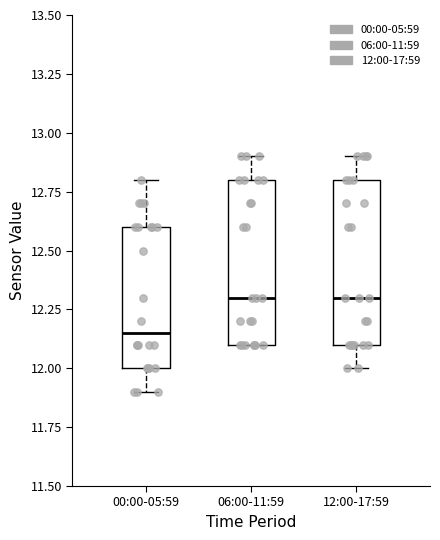

Reading left to right, transcribe this box plot: for each box, give where its median line is, the range the box spans, and where its two whiskers end, as read against the y-axis. The values are not printed on the chart, so give them approximately, as read against the axis.

00:00-05:59: median 12.15, box 12.00 to 12.60, whiskers 11.90 to 12.80
06:00-11:59: median 12.30, box 12.10 to 12.80, whiskers 12.10 to 12.90
12:00-17:59: median 12.30, box 12.10 to 12.80, whiskers 12.00 to 12.90